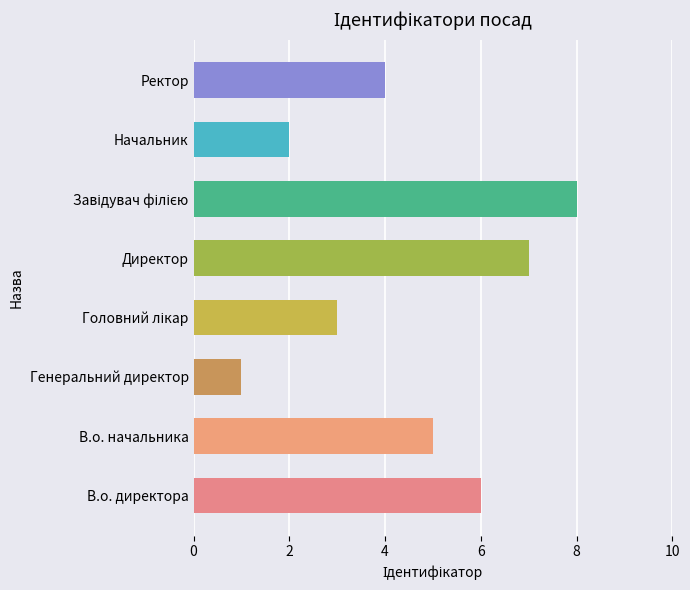

The value at Начальник is 3. True or false?

False